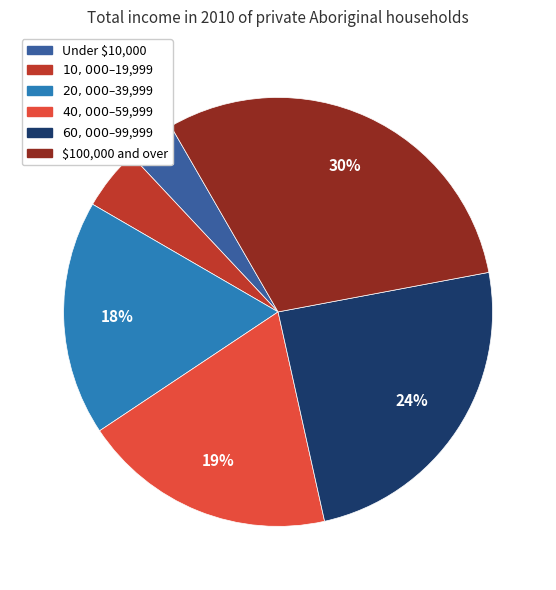

Is there a majority slice in this chart?

No